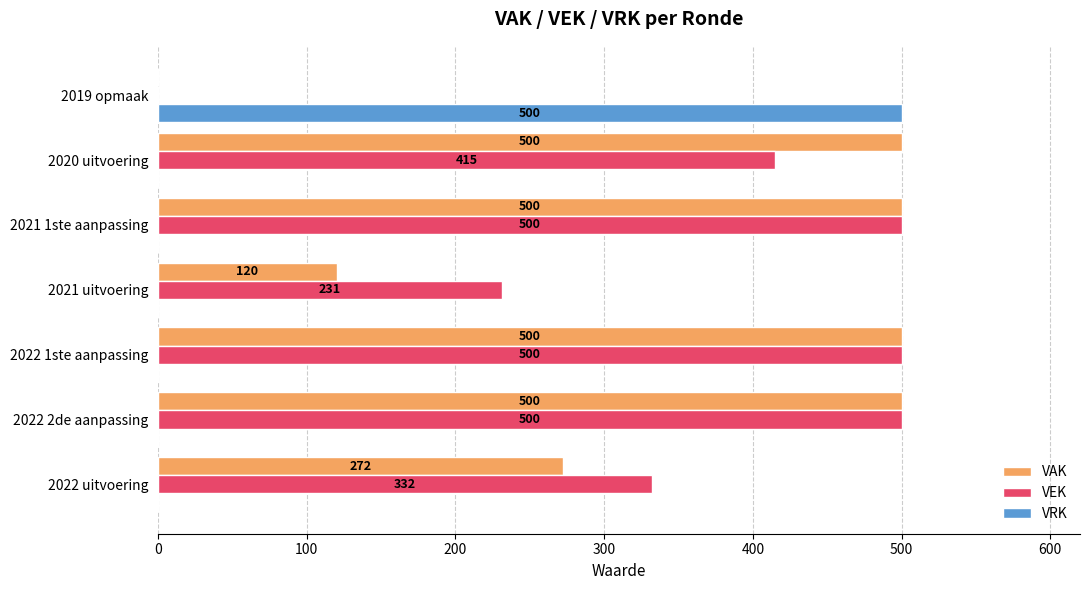

The VRK series shows -212 at 2020 uitvoering. True or false?

False